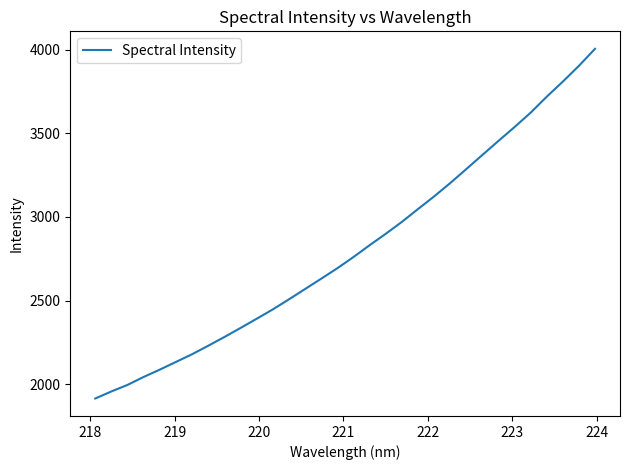

What is the maximum value shown in the chart?

4004.2